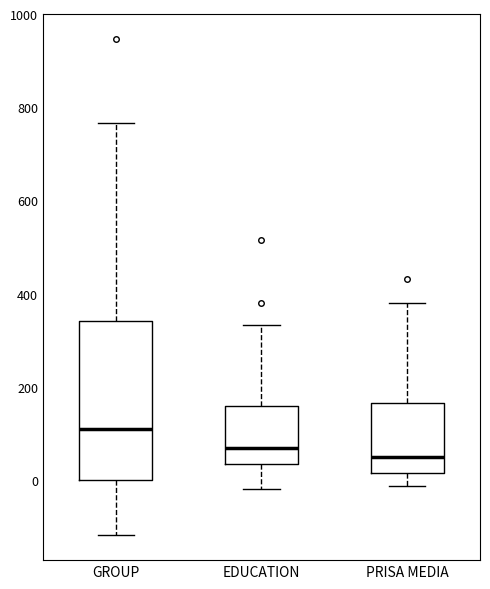

Comparing the boxes themselves (not the whiskers), which one is the tallest?

GROUP